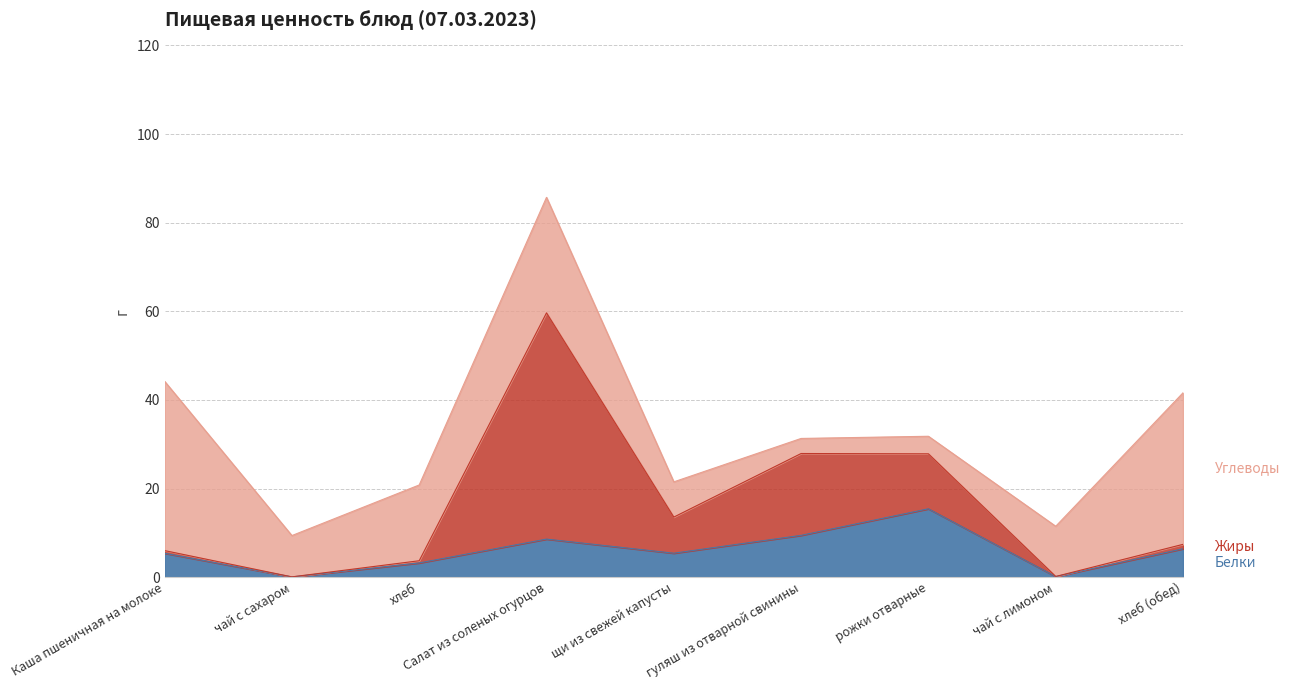

Rank the series at чай с лимоном from lowest to highest value.

Жиры, Белки, Углеводы